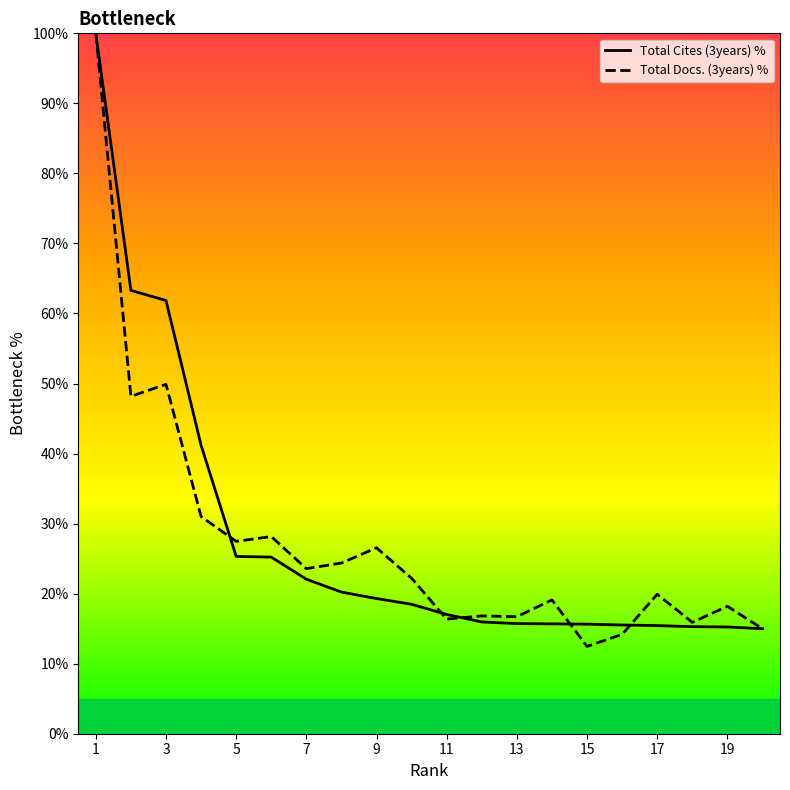

What is the greatest value displayed?

100.0